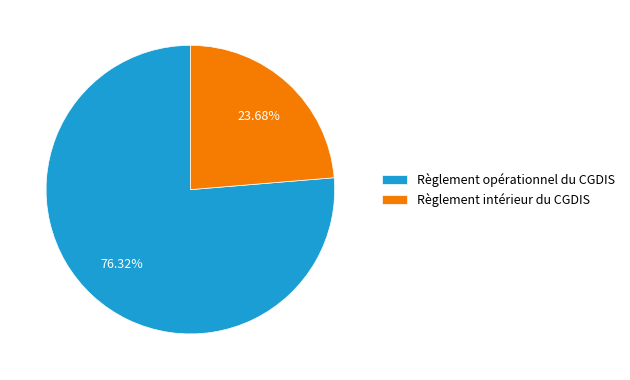

What percentage is the Règlement intérieur du CGDIS slice, to the nearest percent?

24%